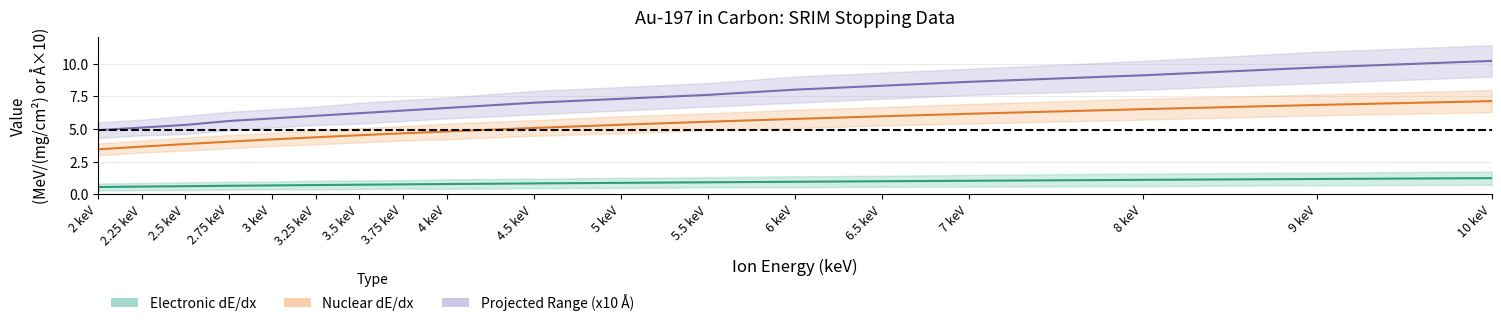

Which category has the lowest value across all series?

2 keV